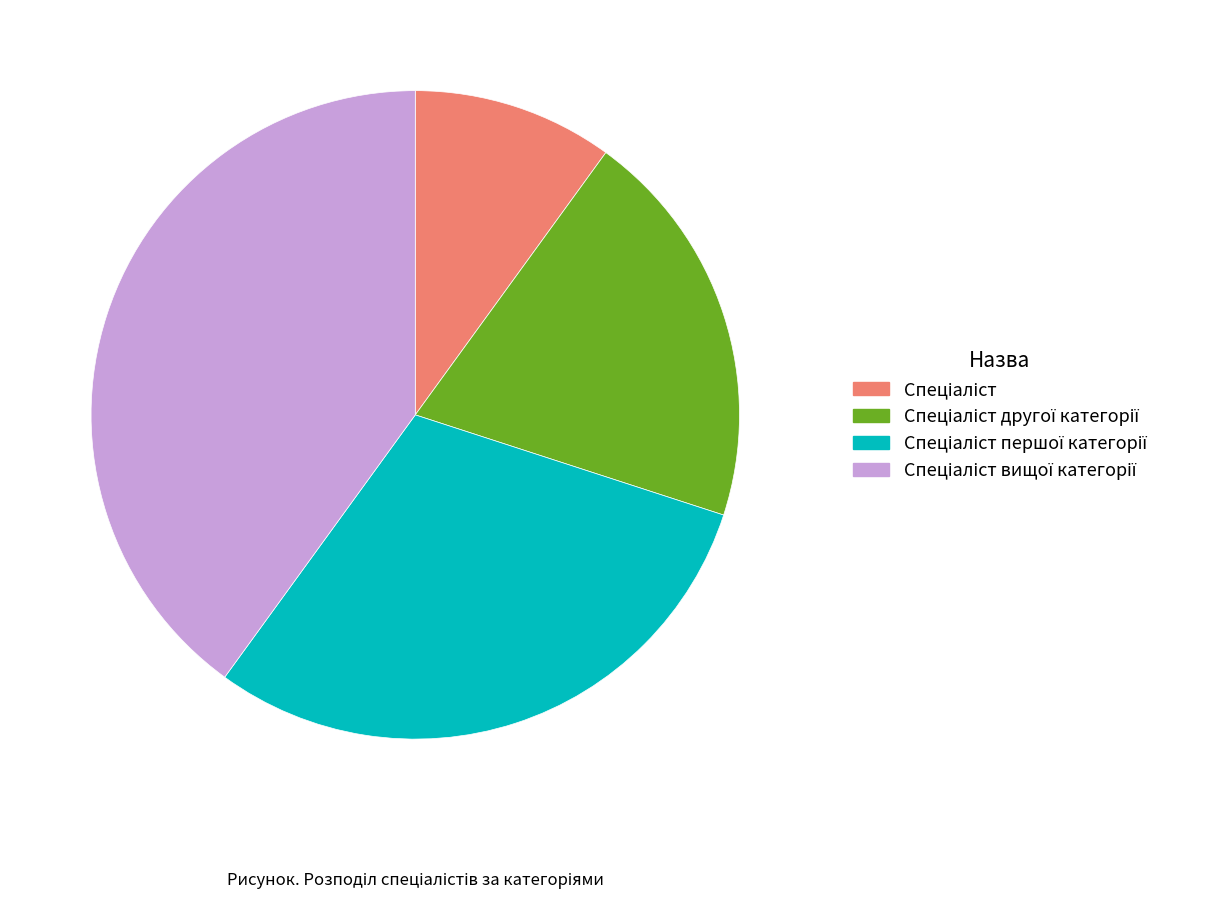

Is there any slice that represents more than half of the pie?

No